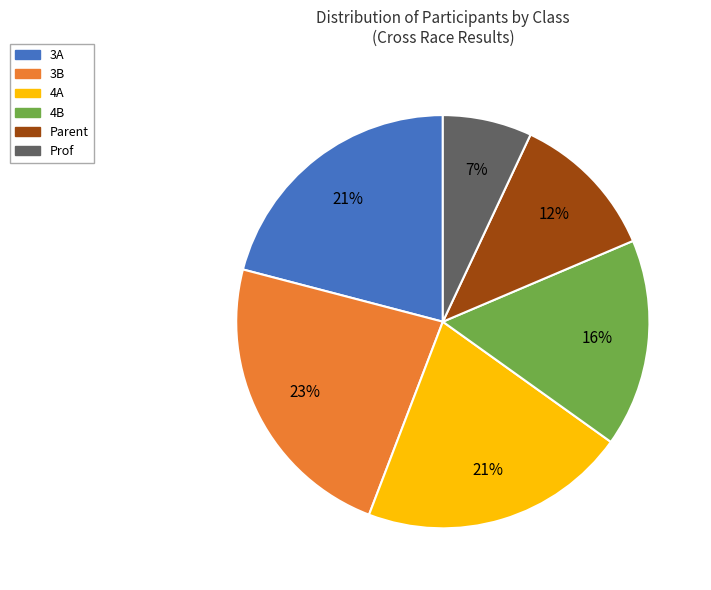

To the nearest percent, what portion does 4B represent?

16%